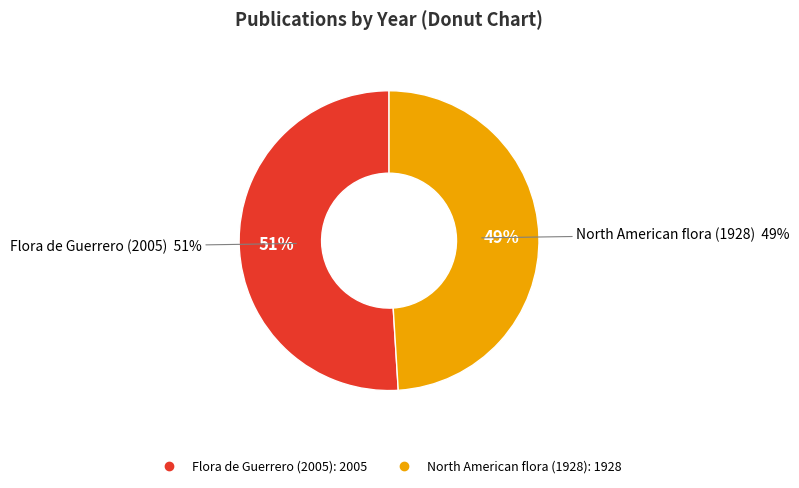

The North American flora (1928) slice represents 61% of the pie. True or false?

False